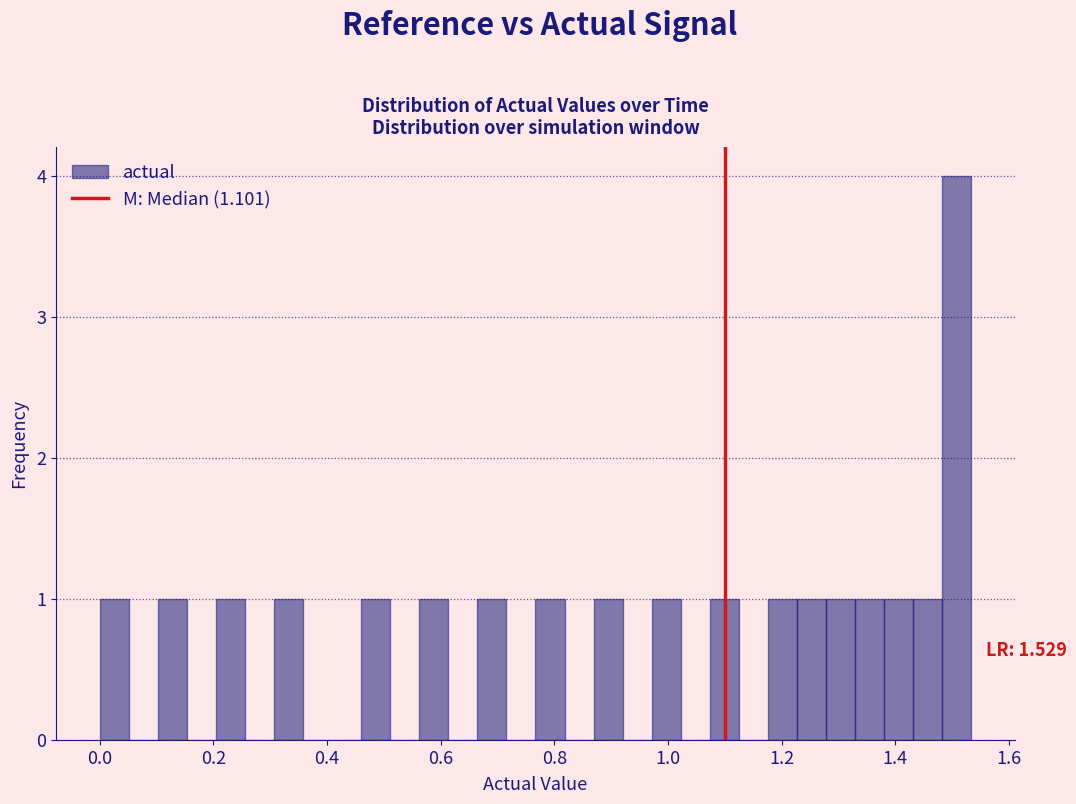

Around what value on the x-axis is the tallest bar? Give the approximate position of its centre, as read against the axis.

1.50